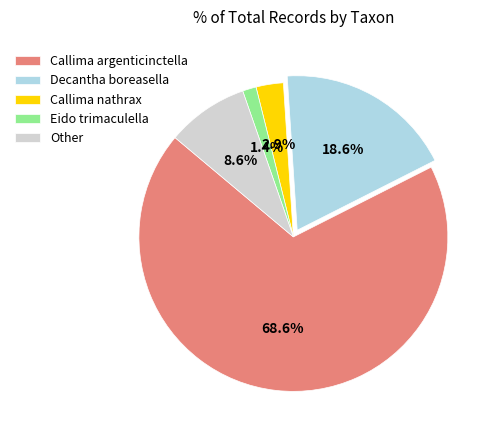

Is there a majority slice in this chart?

Yes